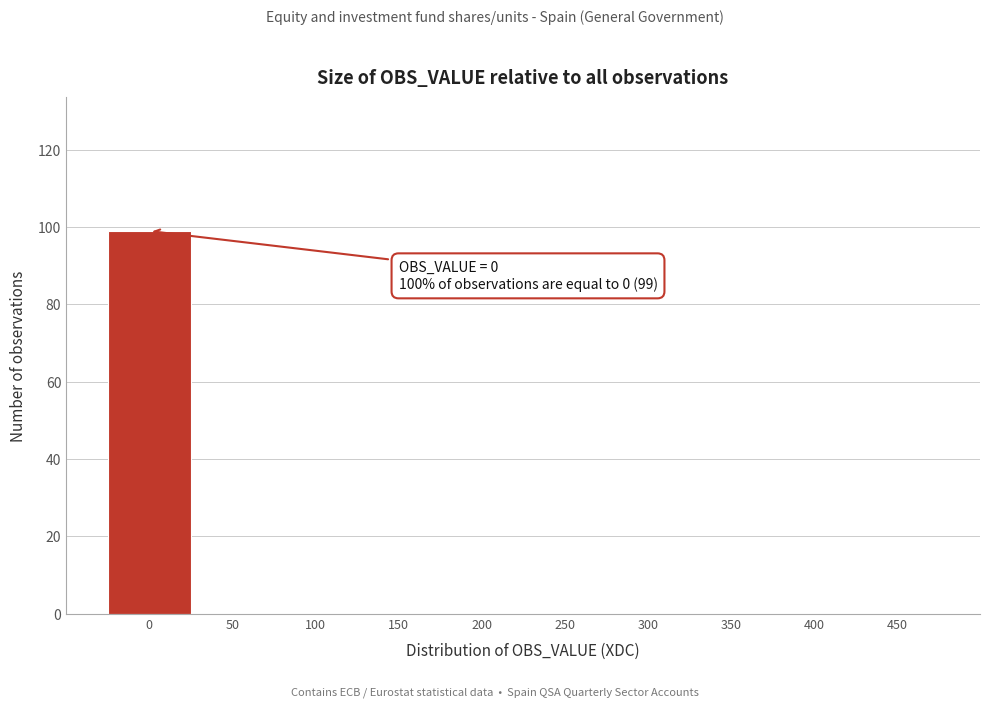

Reading right to left, what are all the values shown in this chart?

450=0	400=0	350=0	300=0	250=0	200=0	150=0	100=0	50=0	0=99